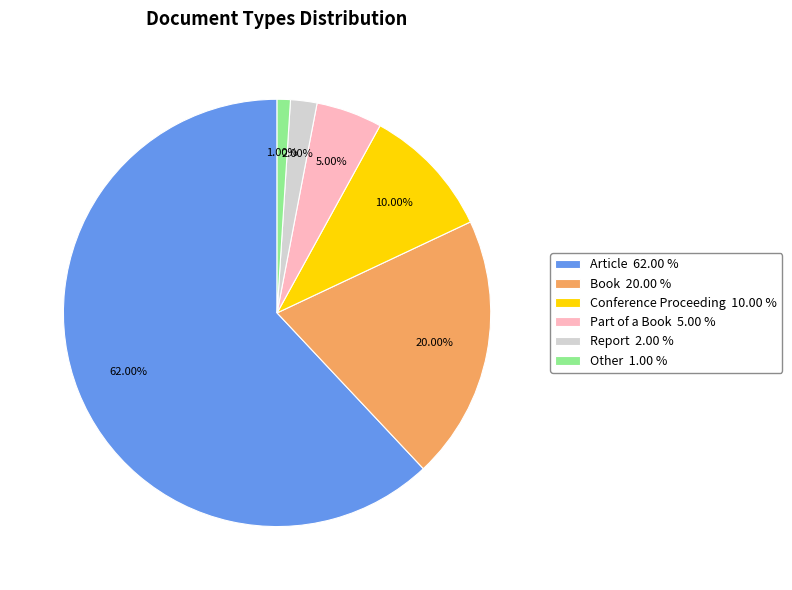

Which category has the smallest portion of the pie?

Other